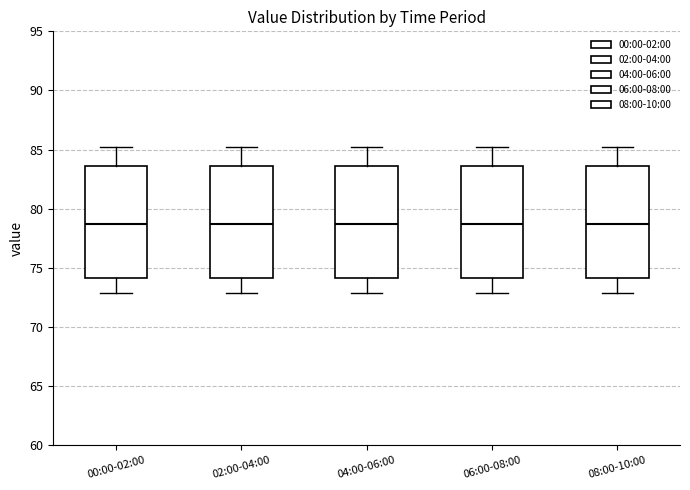

Where does the upper whisker of the box for 02:00-04:00 end on the y-axis? The values are not printed on the chart, so give them approximately, as read against the axis.

85.0